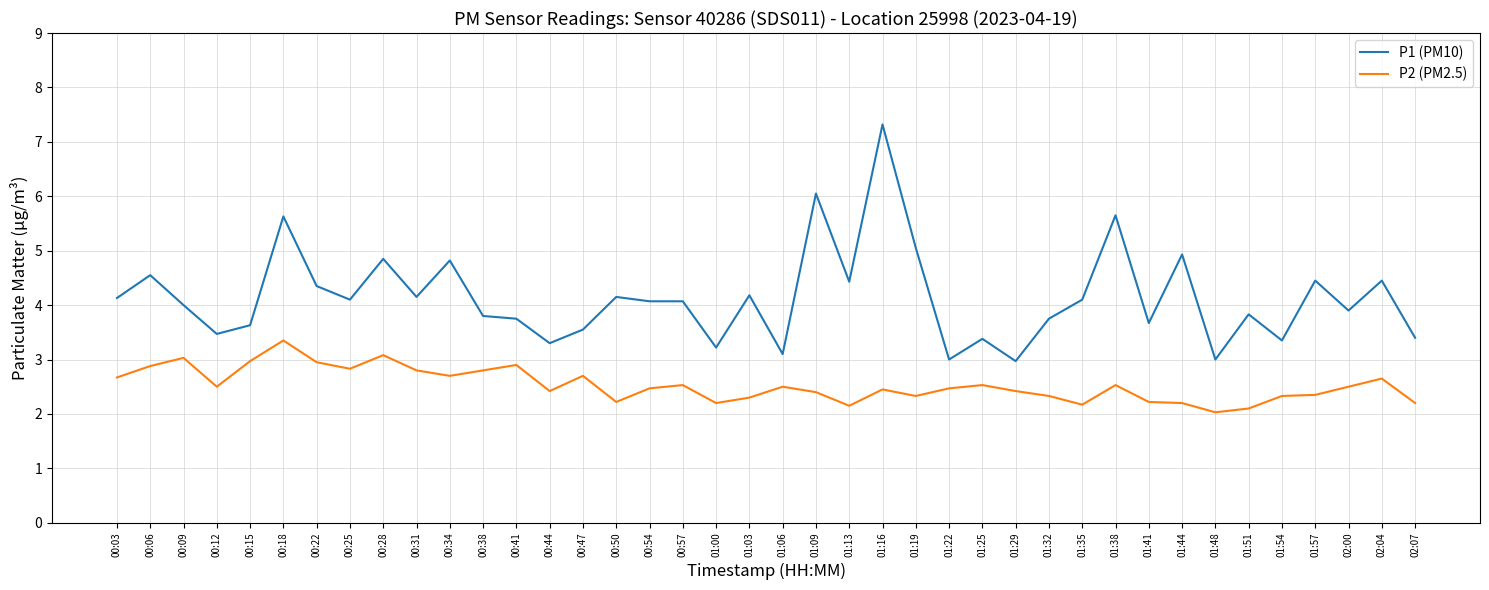

At which category is the sum across all series the highest?

01:16